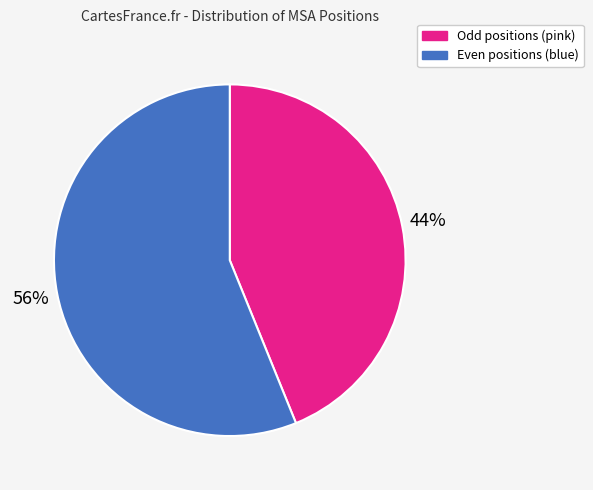

The Odd positions (pink) slice represents 44% of the pie. True or false?

True